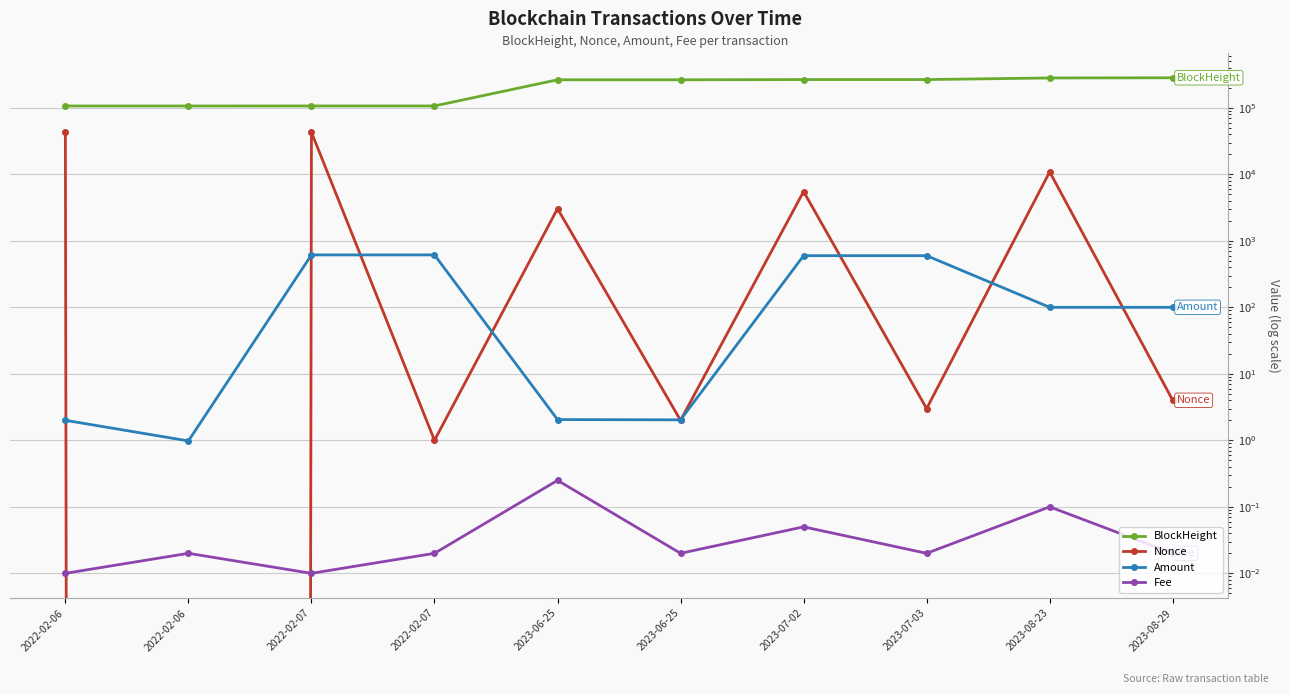

Reading right to left, what are all the values shown in this chart?

BlockHeight: 282984.0	281169.0	265938.0	265935.0	263914.0	263910.0	106706.0	106700.0	106589.0	106581.0
Nonce: 4.0	10898.0	3.0	5512.0	2.0	3044.0	1.0	42943.0	0.0	42884.0
Amount: 100.0	100.0	598.2	598.2	2.0	2.1	613.9	613.9	1.0	2.0
Fee: 0.0	0.1	0.0	0.1	0.0	0.2	0.0	0.0	0.0	0.0